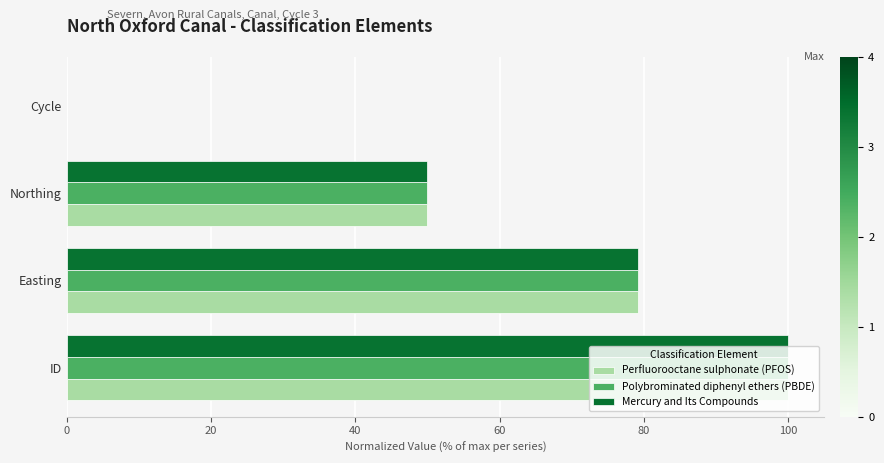

True or false: Mercury and Its Compounds has a value of 163.8 at ID.

False